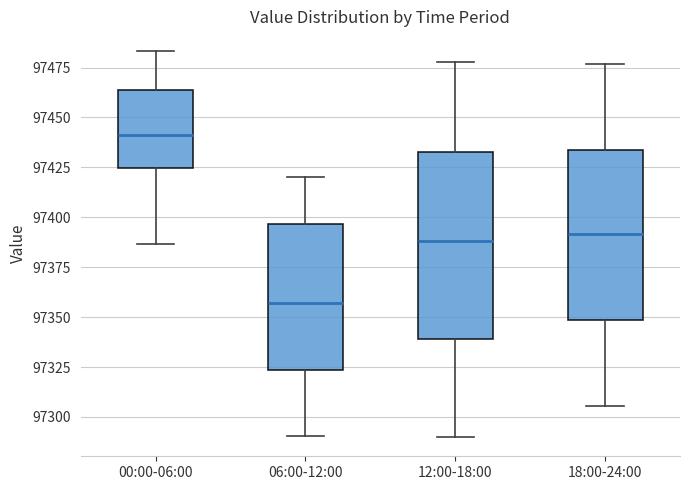

Reading left to right, transcribe this box plot: for each box, give where its median line is, the range the box spans, and where its two whiskers end, as read against the y-axis. The values are not printed on the chart, so give them approximately, as read against the axis.

00:00-06:00: median 97440, box 97425 to 97465, whiskers 97385 to 97485
06:00-12:00: median 97355, box 97325 to 97395, whiskers 97290 to 97420
12:00-18:00: median 97390, box 97340 to 97435, whiskers 97290 to 97480
18:00-24:00: median 97390, box 97350 to 97435, whiskers 97305 to 97475